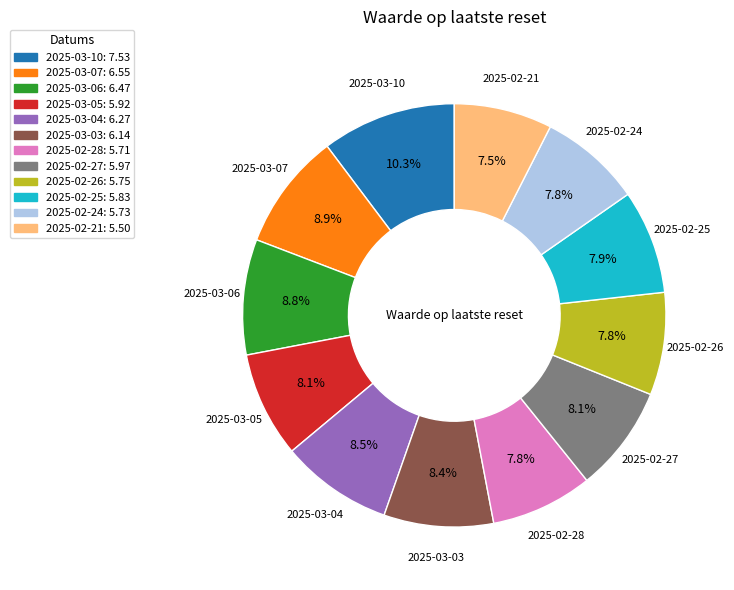

How many segments does this pie chart have?

12